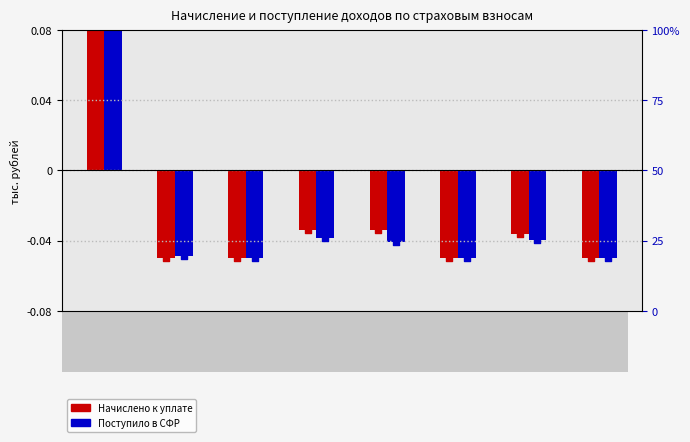

Is the value of Начислено к уплате at 4002 greater than the value of Поступило в СФР at 4006?

Yes